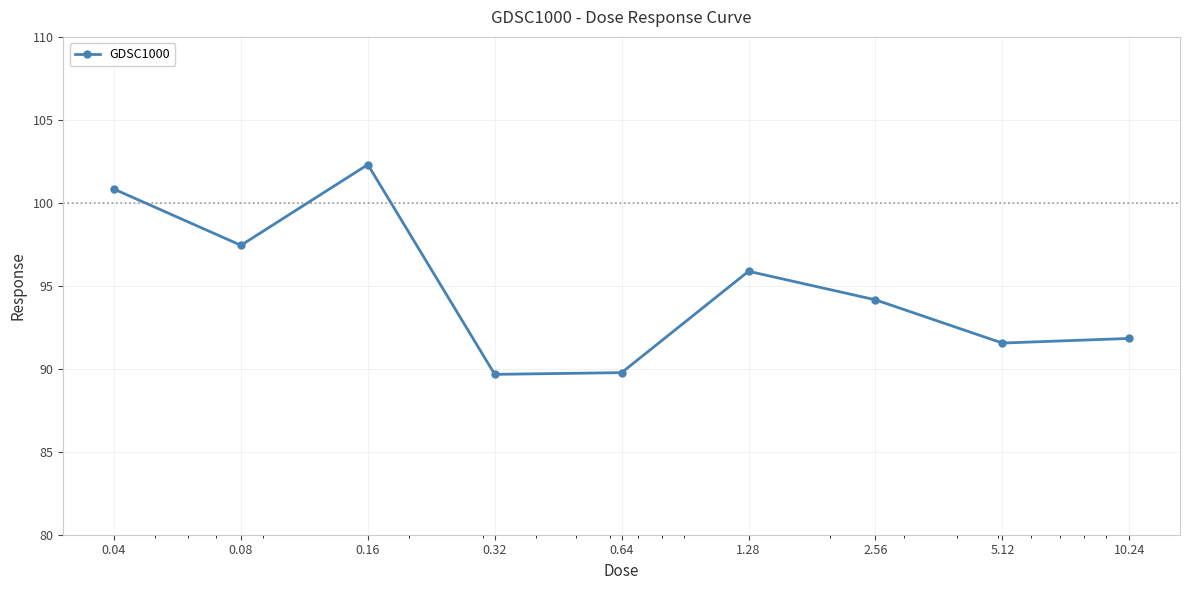

True or false: the data has more than 1 interior local peaks.

True